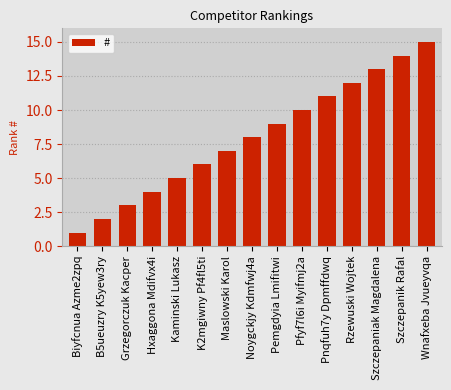

What is the change in value from Maslowski Karol to Pfyf7l6i Myifmj2a?

+3